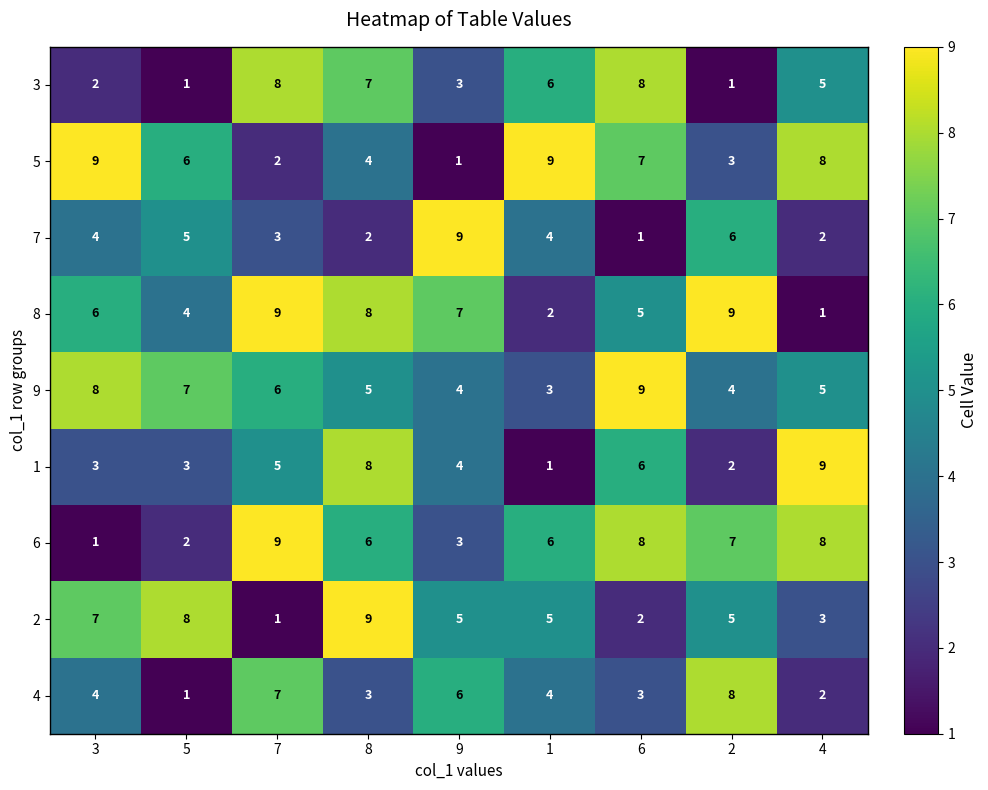

What is the total value across all series at 8?

52